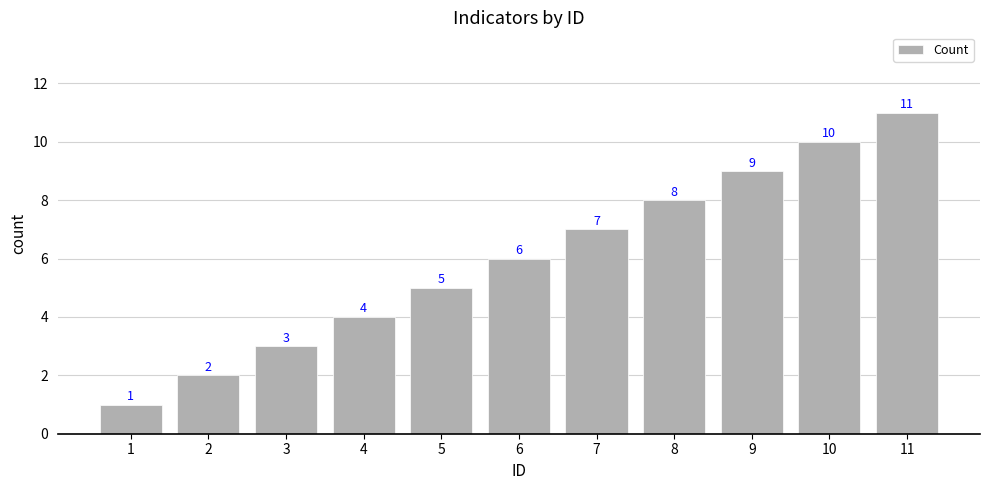

Is it true that the value at 9 is 9?

True